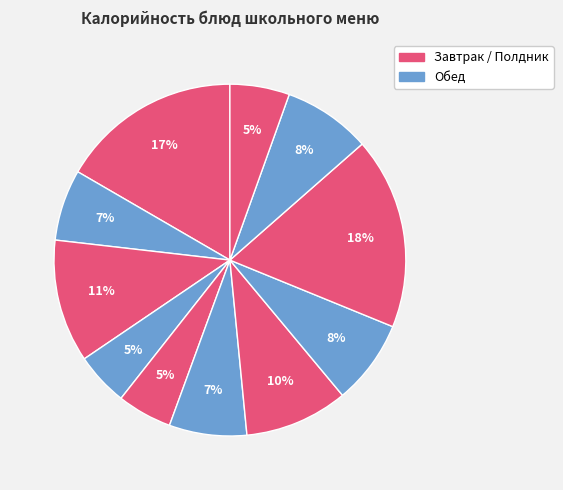

How many slices are in this pie chart?

11